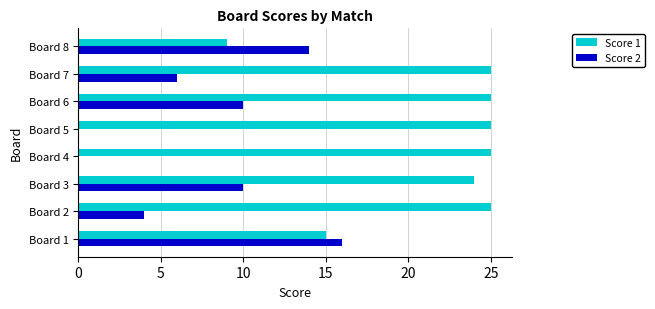

Which series has the largest total across all categories?

Score 1